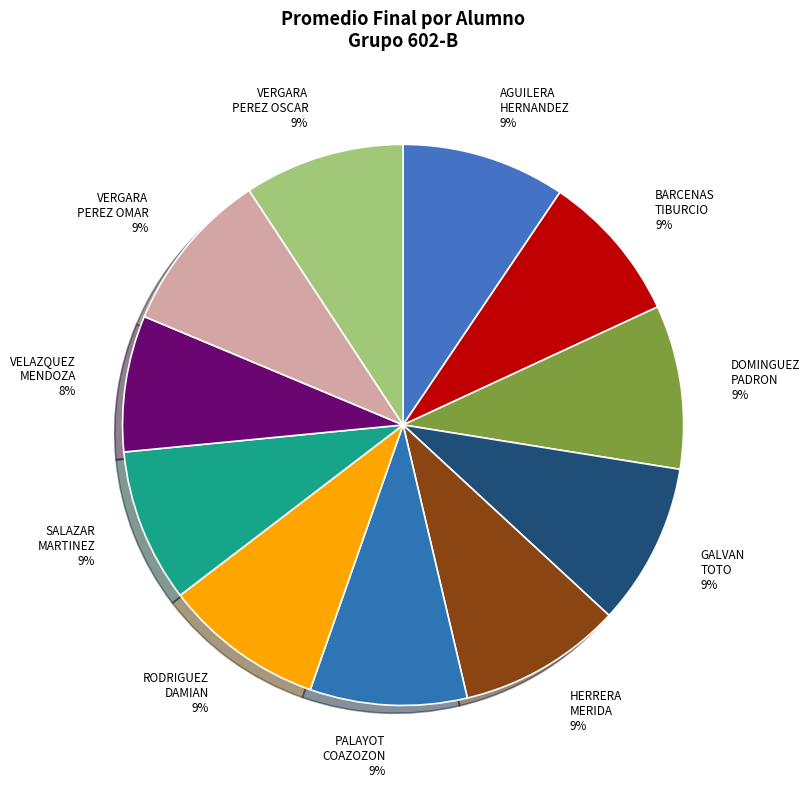

To the nearest percent, what is the average slice percentage?

9%